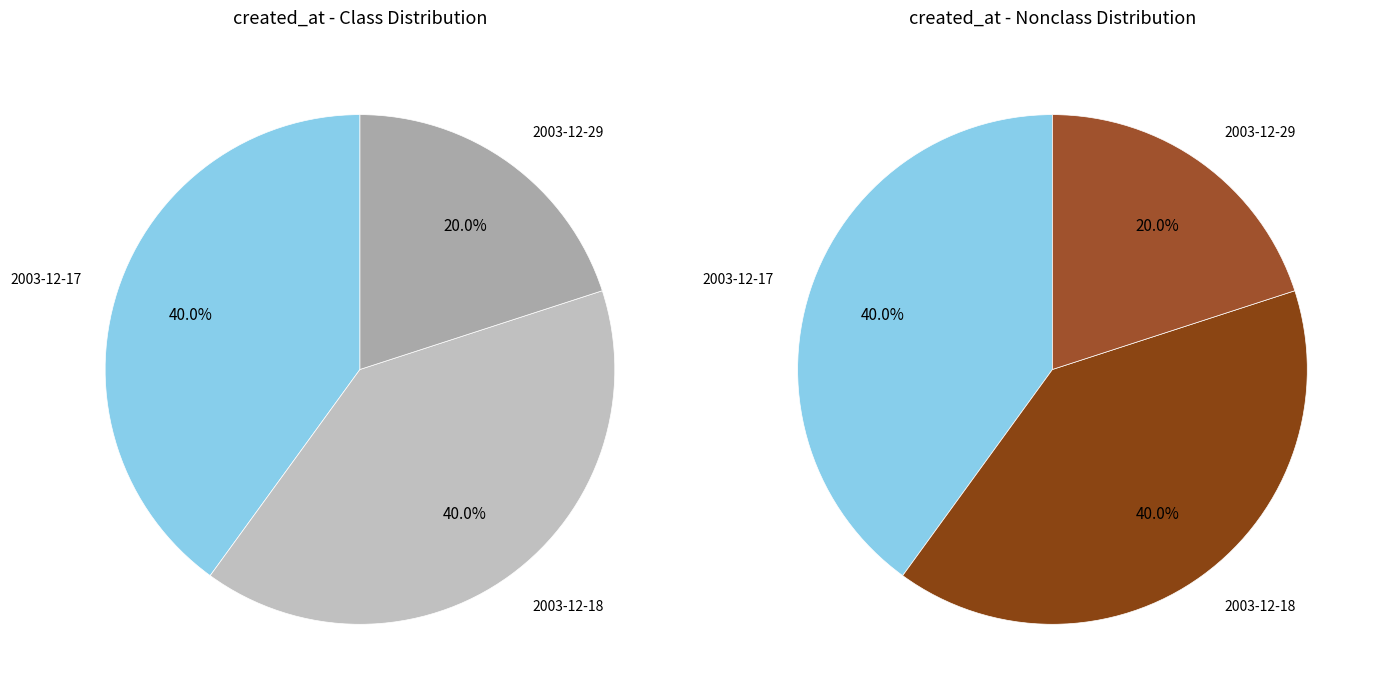

Which has a higher value, 2003-12-18 or 2003-12-17?

2003-12-18